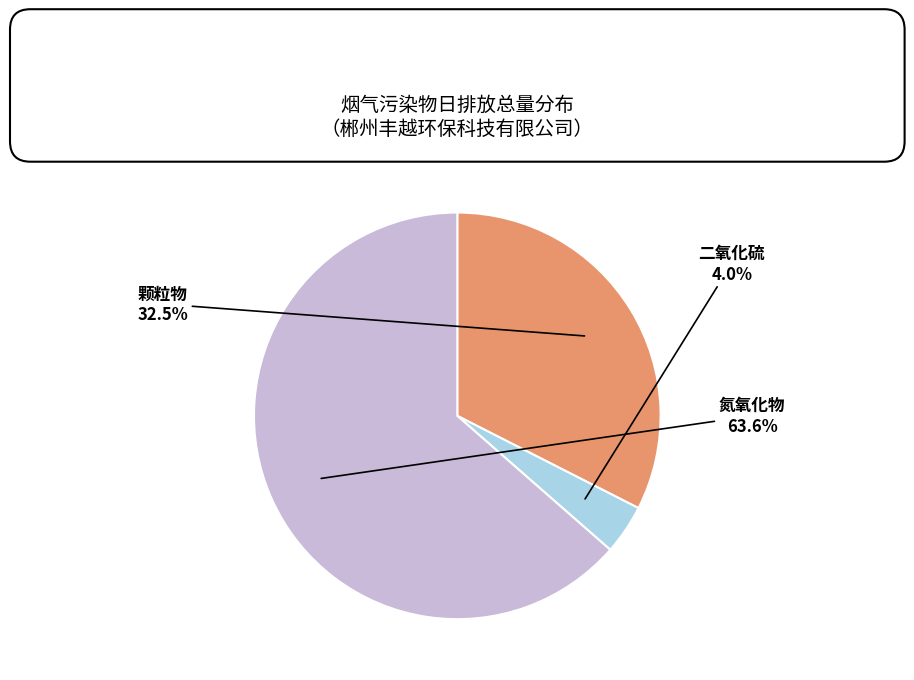

What percentage is NOT represented by 颗粒物?

67.5%